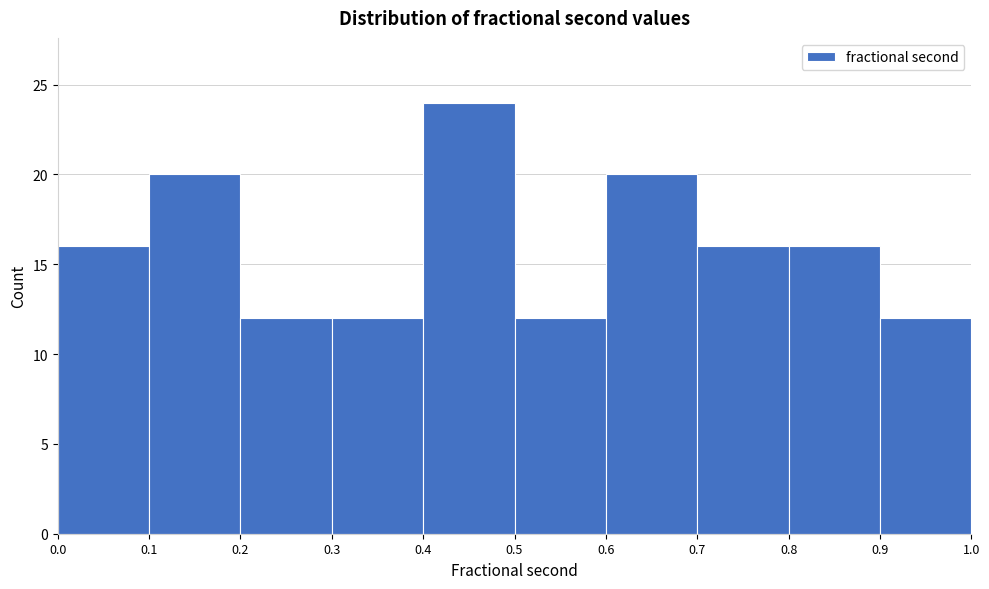

How tall is the bar that spans 0.6 to 0.7 on the x-axis? The values are not printed on the chart, so give them approximately, as read against the axis.

20